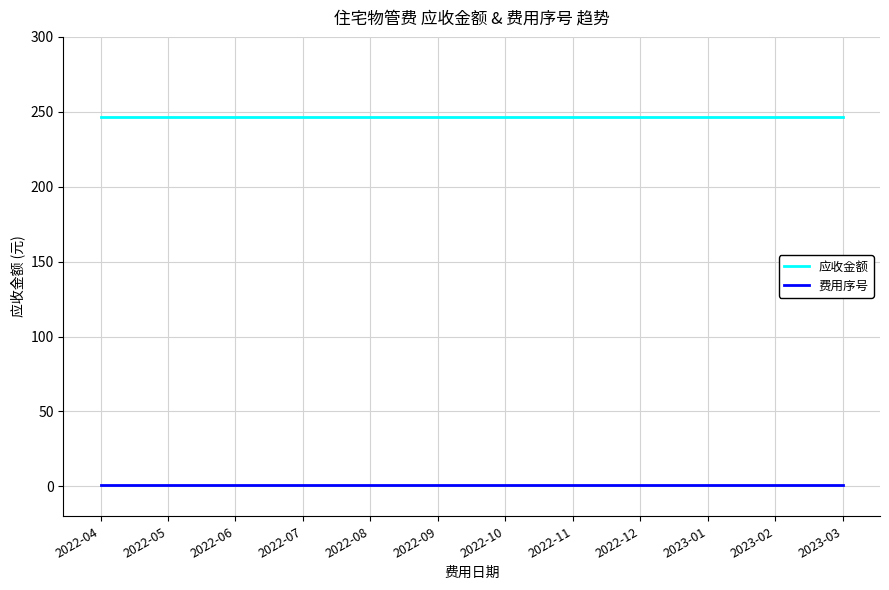

Is the value of 费用序号 at 2022-07 greater than the value of 应收金额 at 2023-03?

No